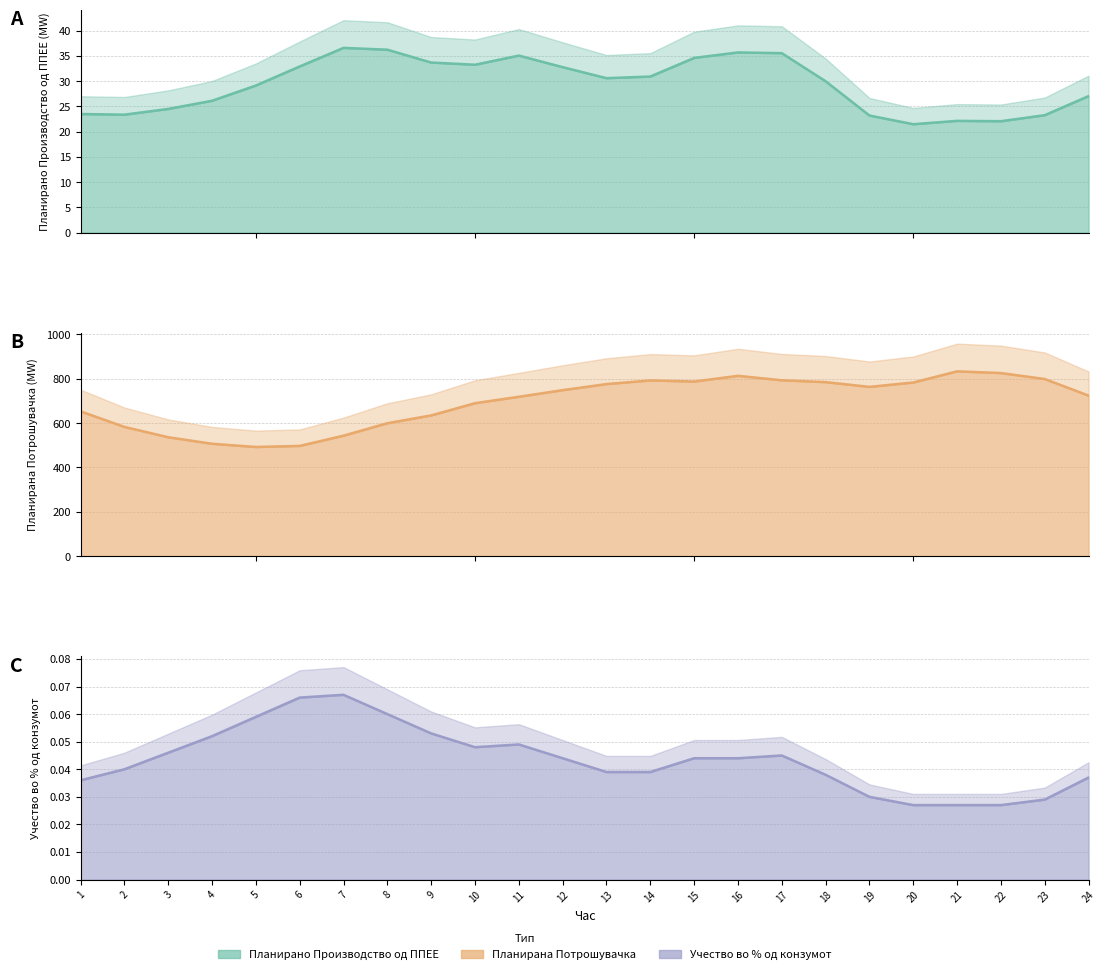

In Планирана Потрошувачка, how many points are higher than both neighbors (excluding endpoints)?

3